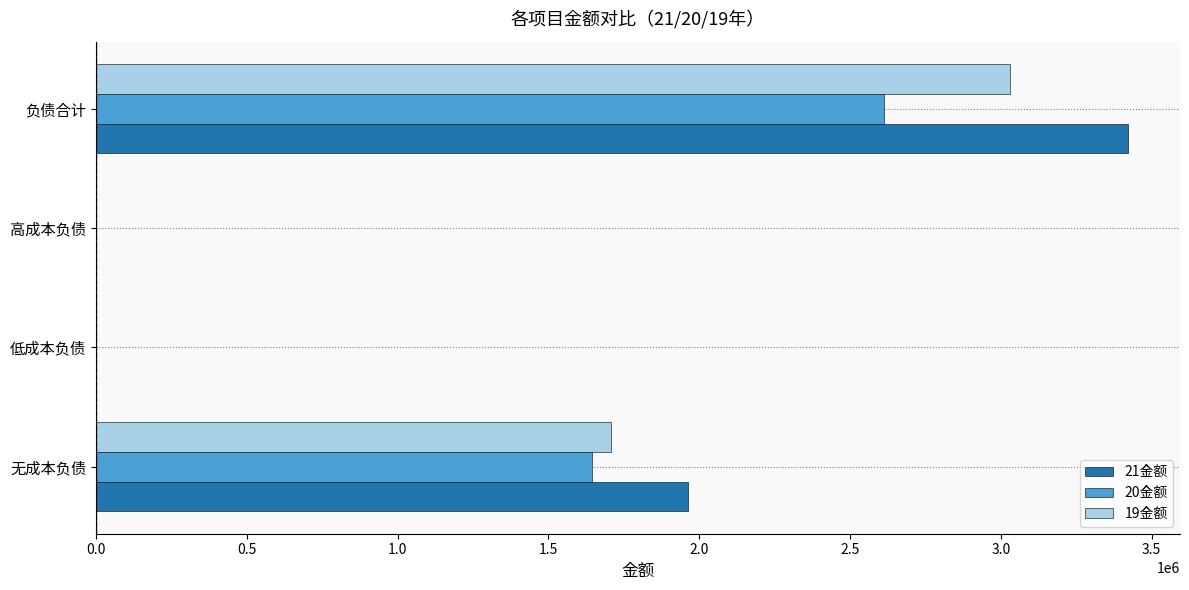

What is the average value of the 21金额 series?

1346635.7